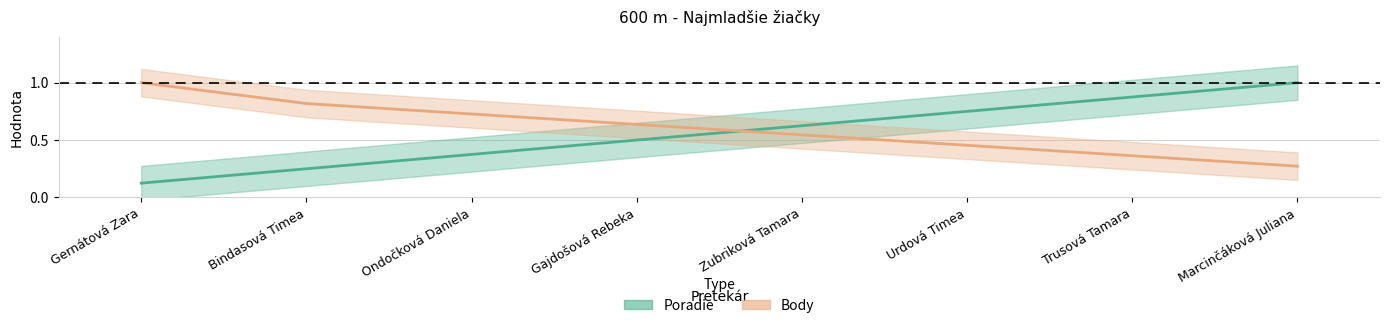

Between Gajdošová Rebeka and Zubriková Tamara, which series saw the biggest shift?

Poradie